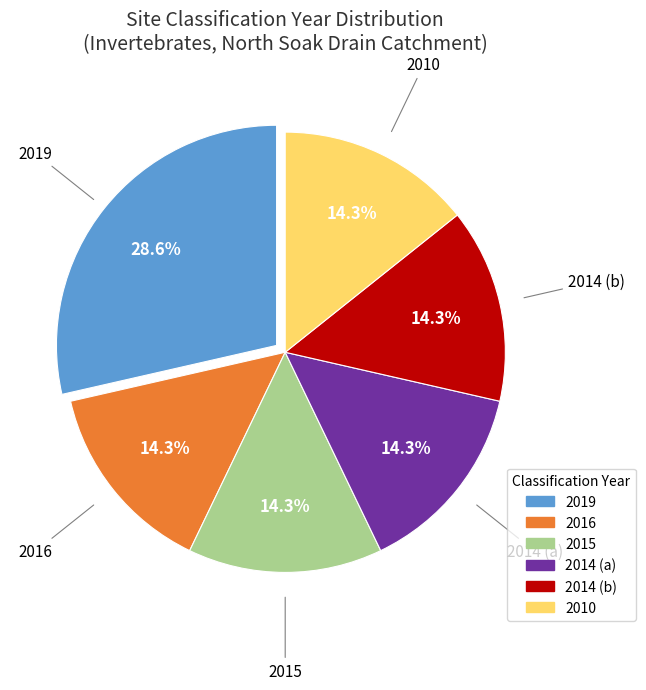

Count the number of slices in the pie.

6